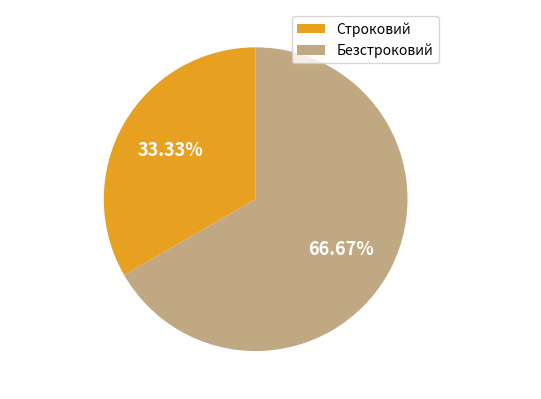

Which has a higher value, Безстроковий or Строковий?

Безстроковий